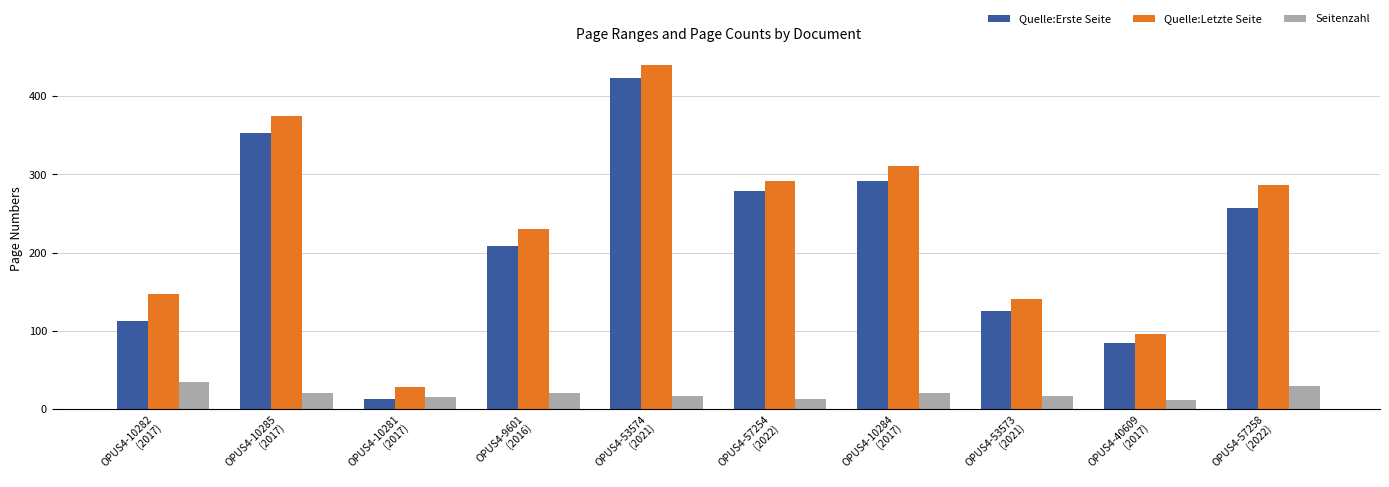

What is the value of the Quelle:Letzte Seite bar at the 9th from the left?

96